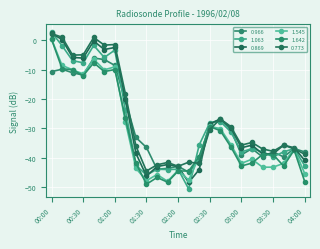

At which category is the sum across all series the highest?

00:00